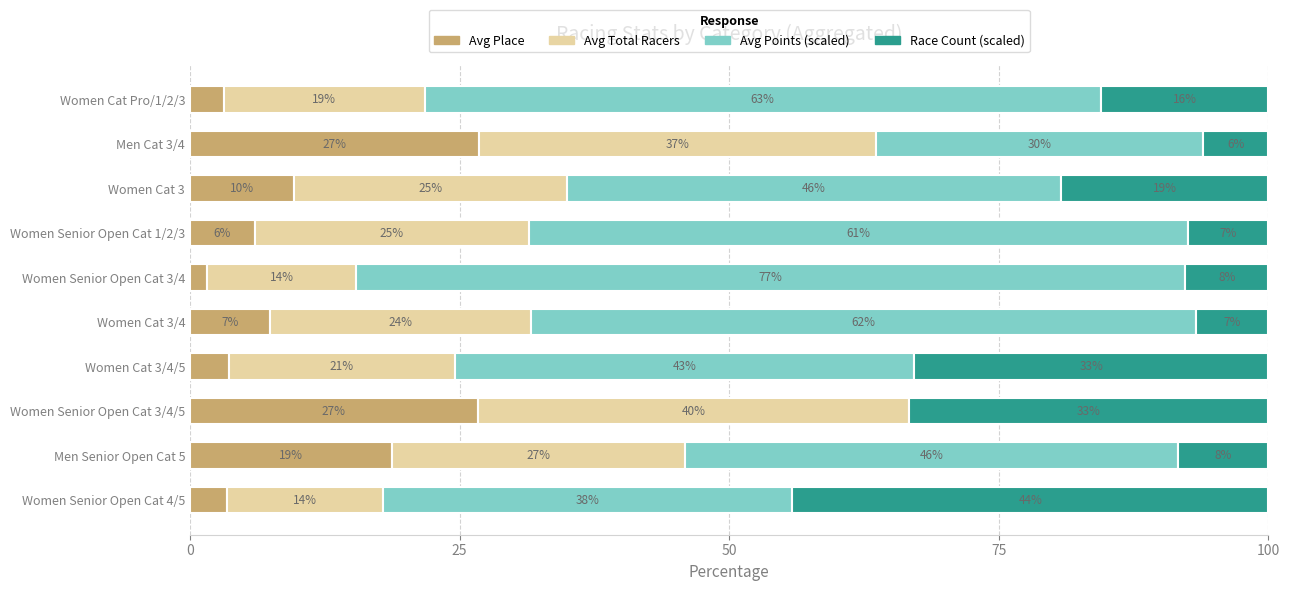

What are all the series names shown in the legend?

Avg Place, Avg Total Racers, Avg Points (scaled), Race Count (scaled)